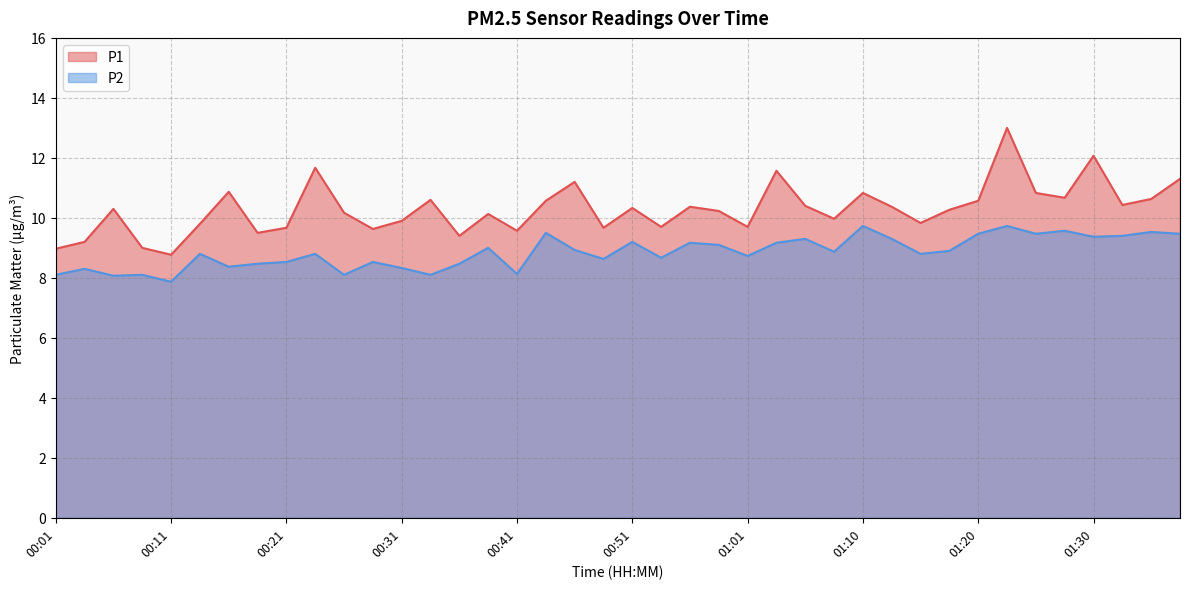

Rank the series at 00:28 from highest to lowest value.

P1, P2